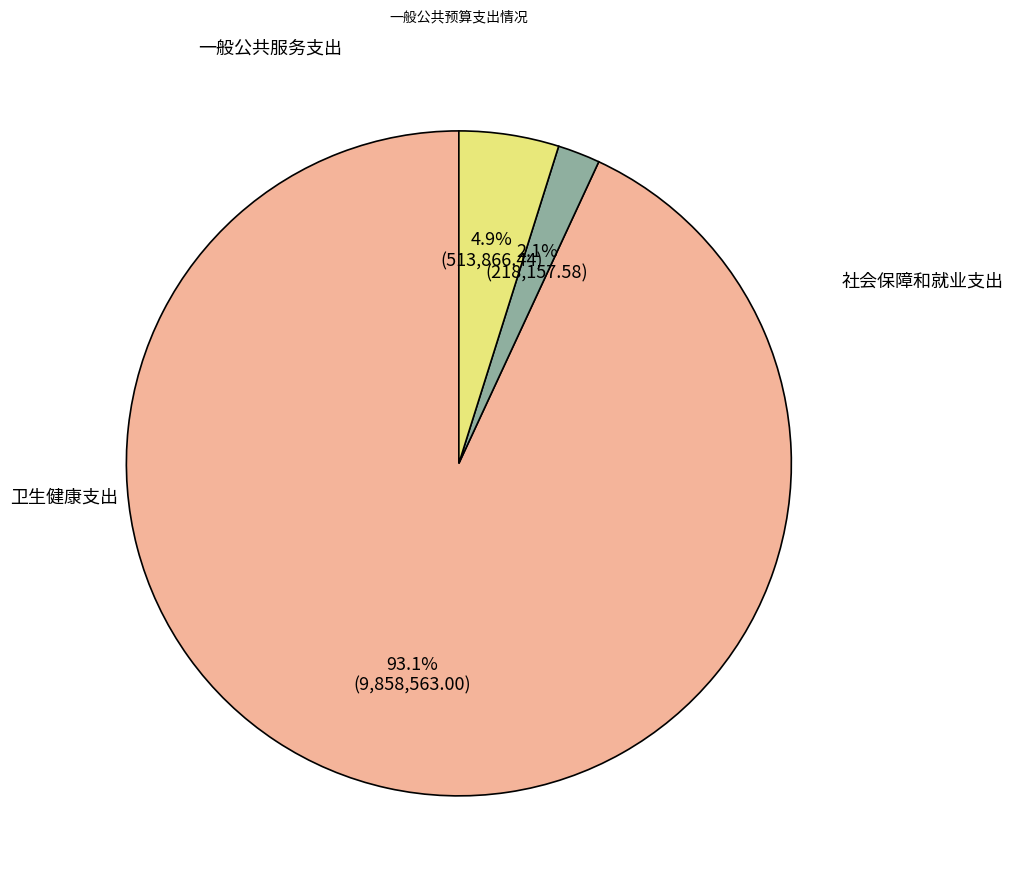

How many segments does this pie chart have?

3